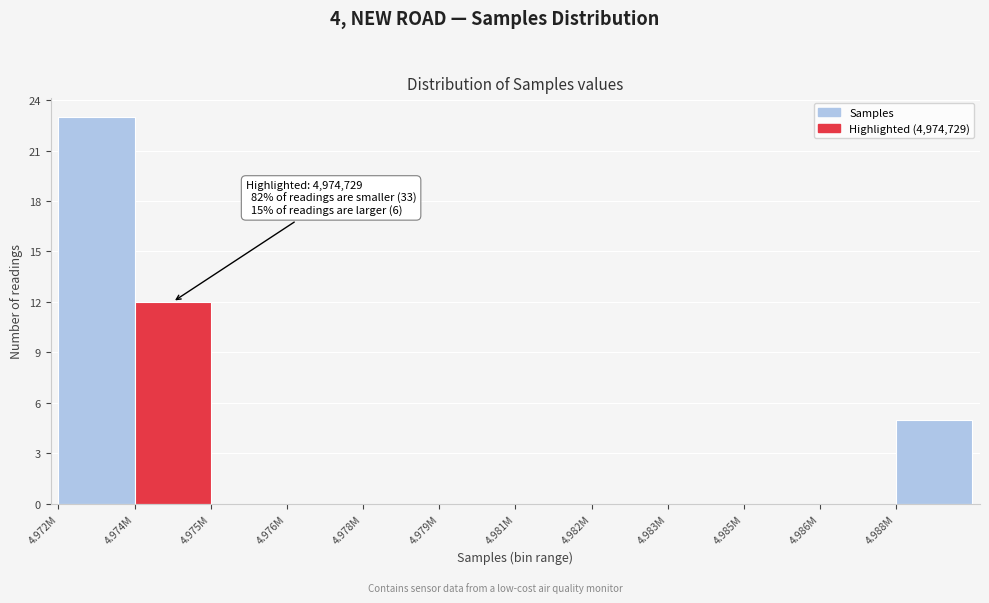

Reading left to right, list all the values displayed in this chart.

4.972M=23	4.974M=12	4.975M=0	4.976M=0	4.978M=0	4.979M=0	4.981M=0	4.982M=0	4.983M=0	4.985M=0	4.986M=0	4.988M=5